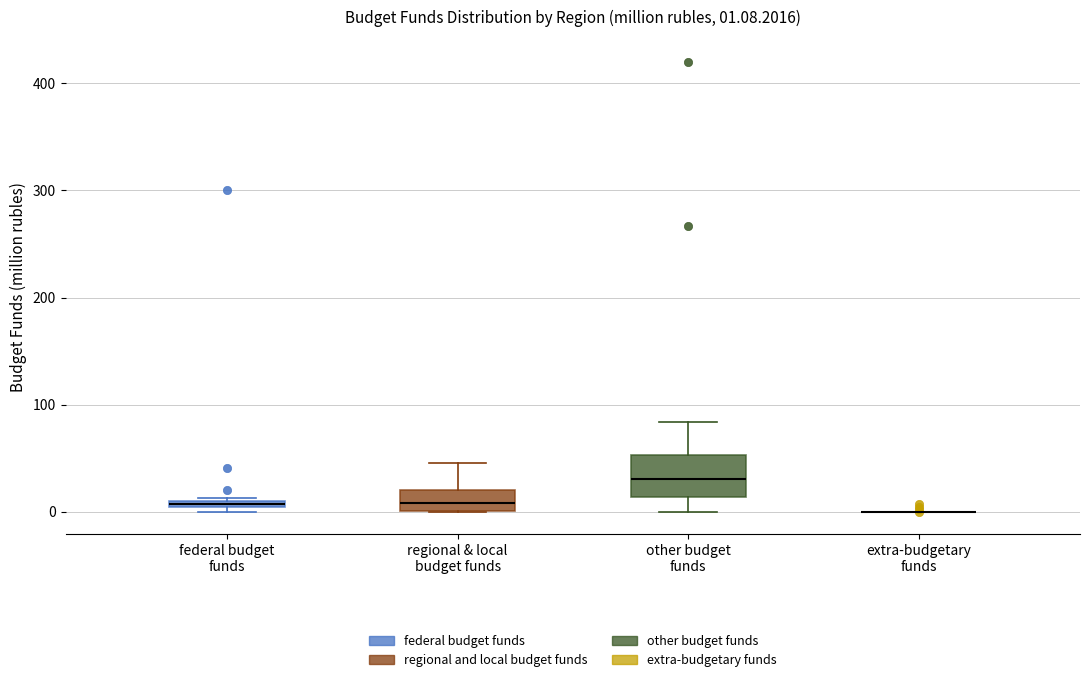

Which box is the tallest, from its lower edge to its upper edge?

other budget funds